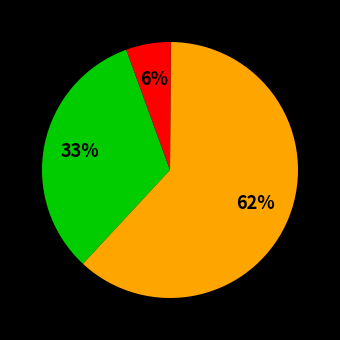

To the nearest percent, what is the average slice percentage?

33%